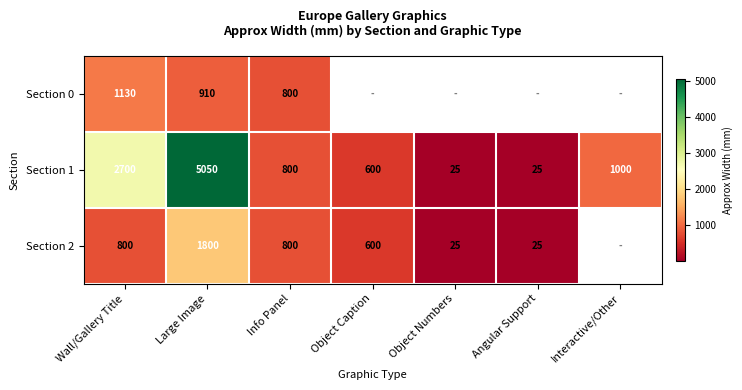

Count the Section 1 values in the range 25 to 2700.

6